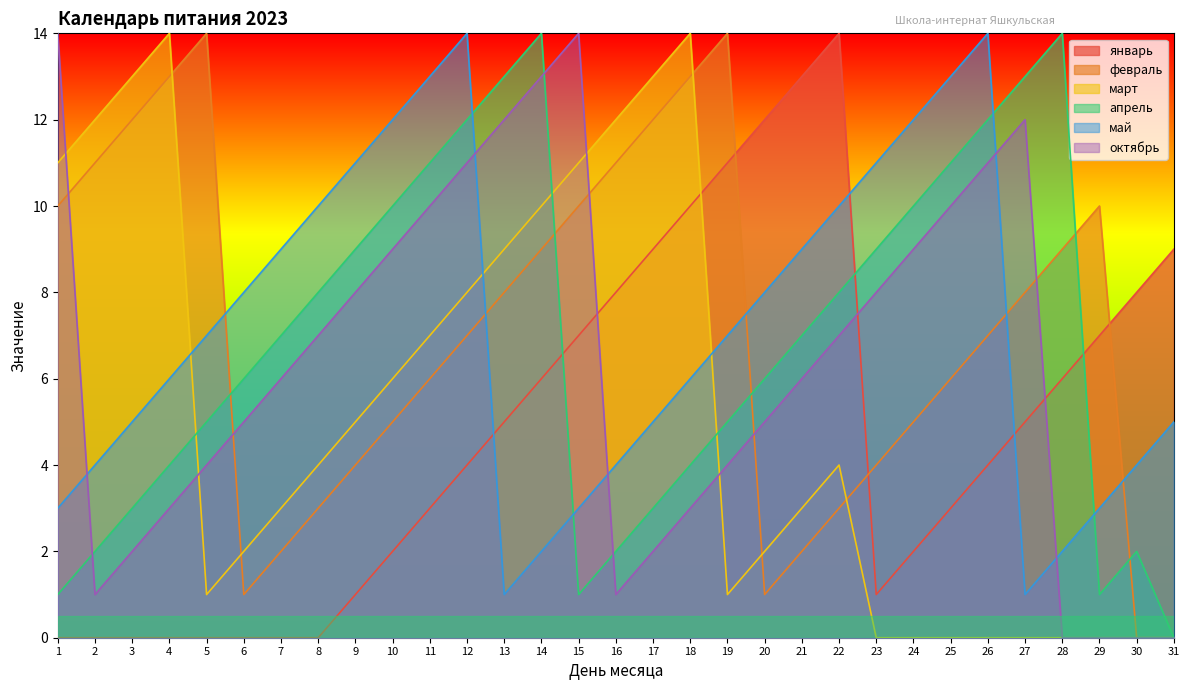

Does the chart have visible grid lines?

No